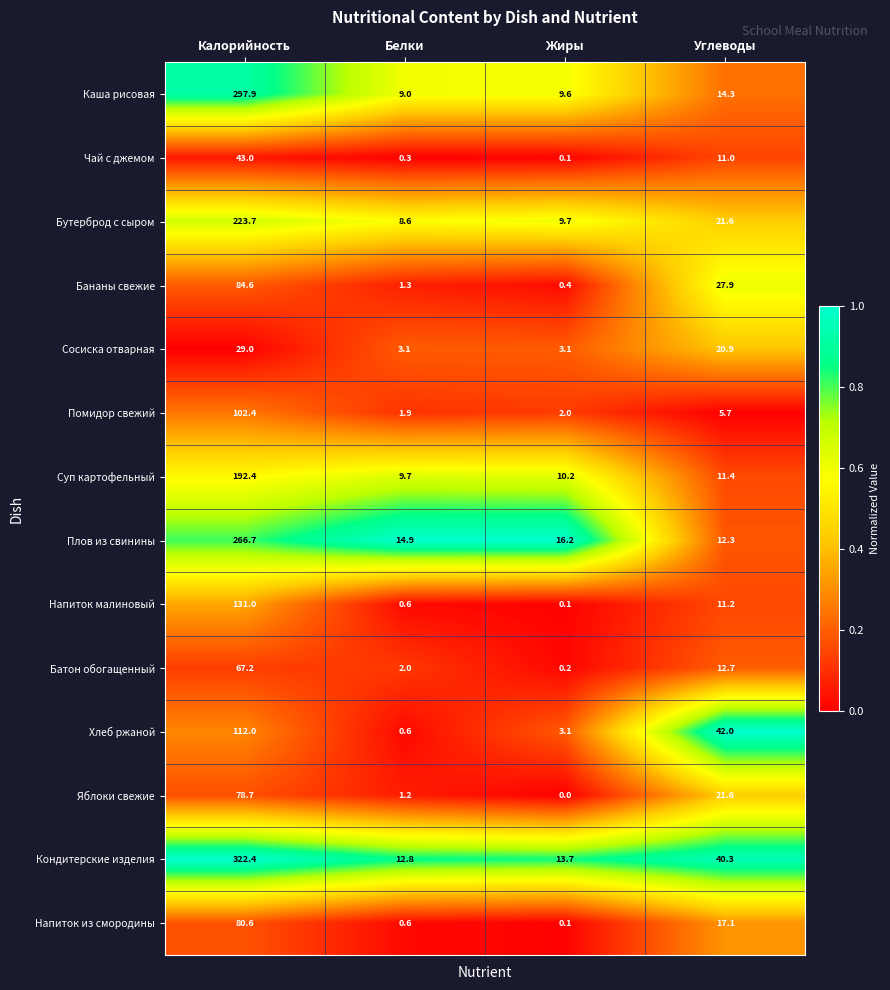

Which label corresponds to the largest value in the chart?

Калорийность